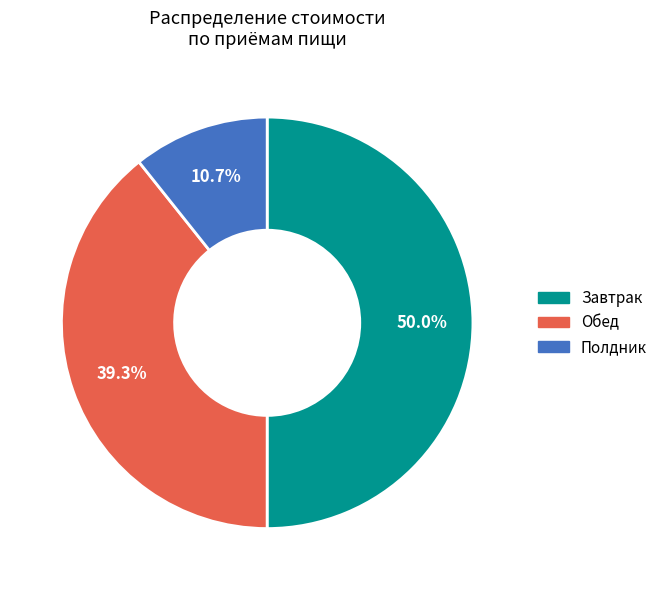

To the nearest percent, what is the combined percentage of Завтрак and Полдник?

61%